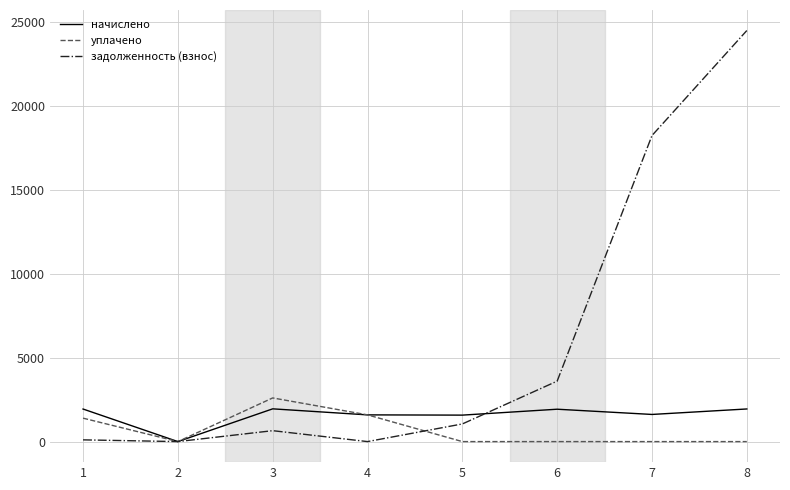

True or false: уплачено has a value of 4452.4 at 3.

False